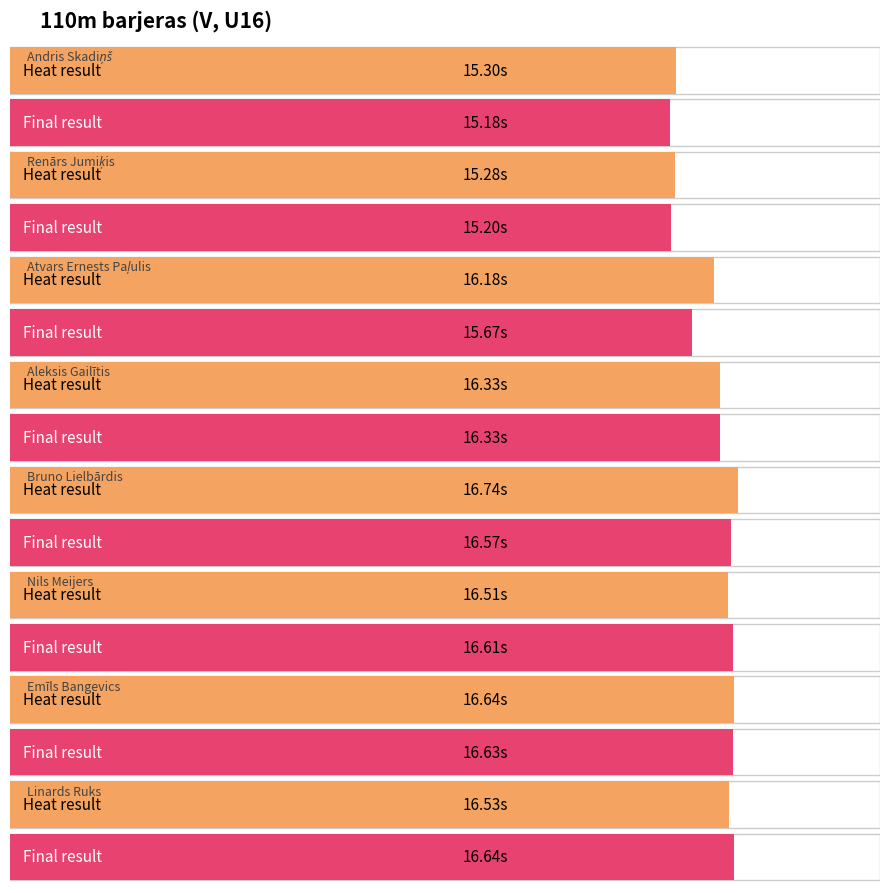

What is the total value across all series at Aleksis Gailītis?

32.7